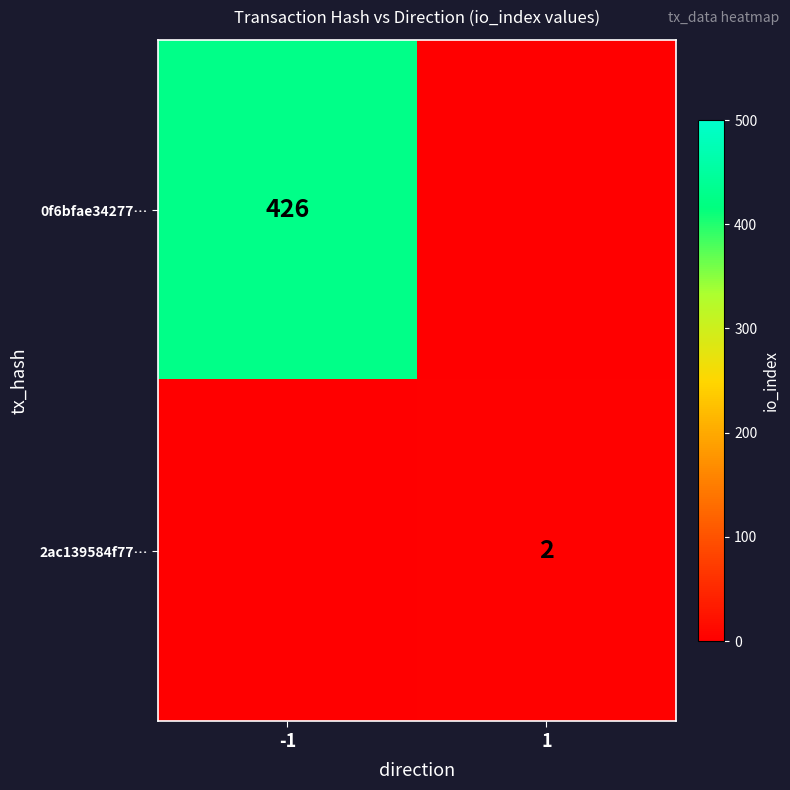

At which category is the sum across all series the highest?

-1